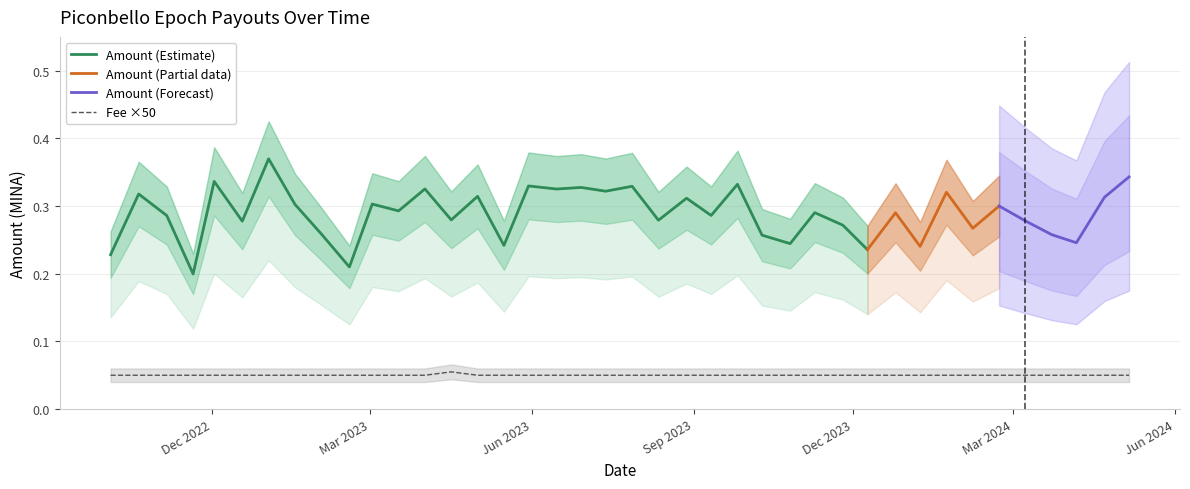

The chart shows a value of 0.1 at 2024-03-08. True or false?

False